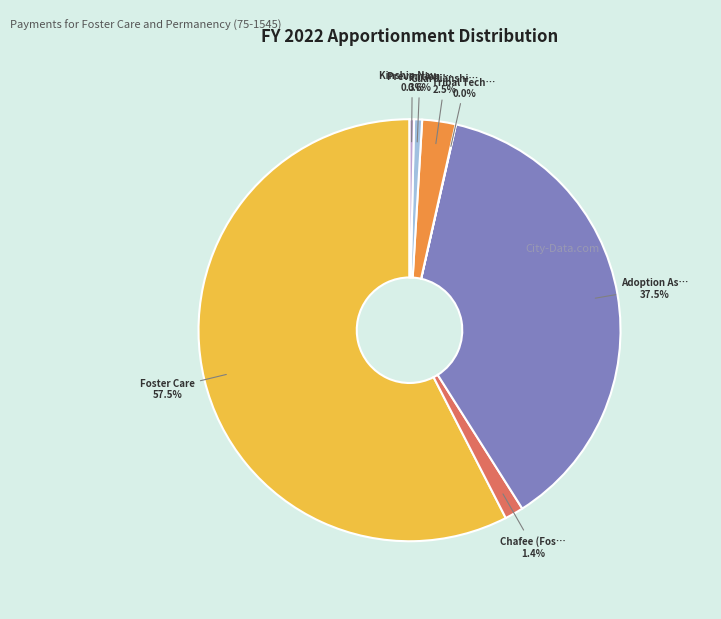

What is the smallest slice in the pie chart?

Tribal Technical Assistance